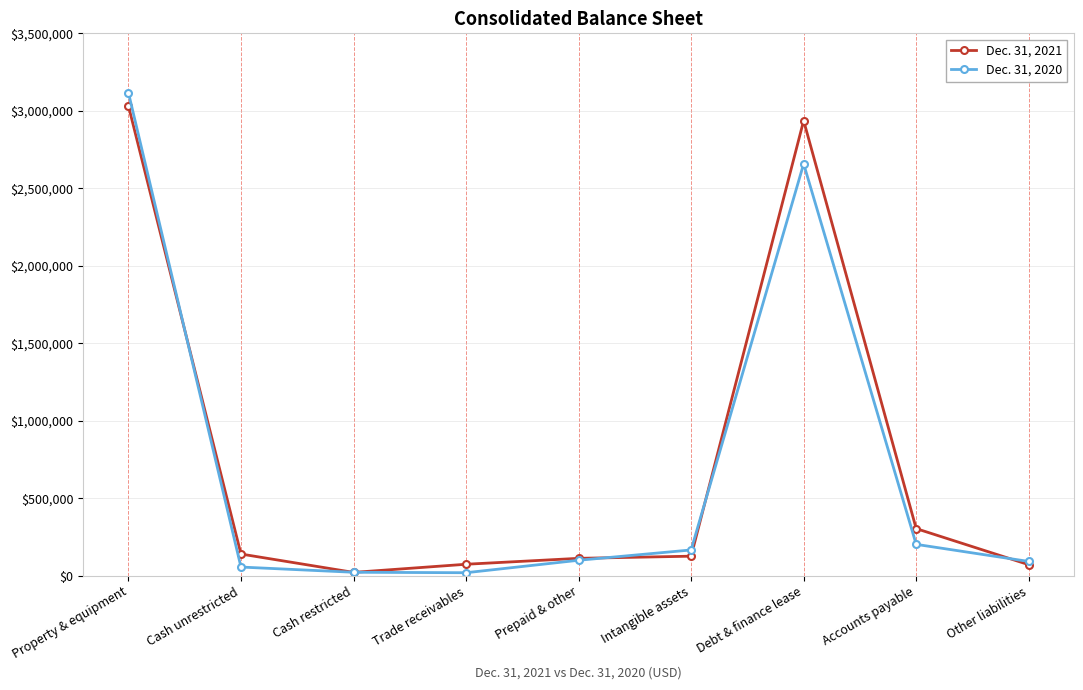

At Property & equipment, list the series in order from smallest to largest.

Dec. 31, 2021, Dec. 31, 2020